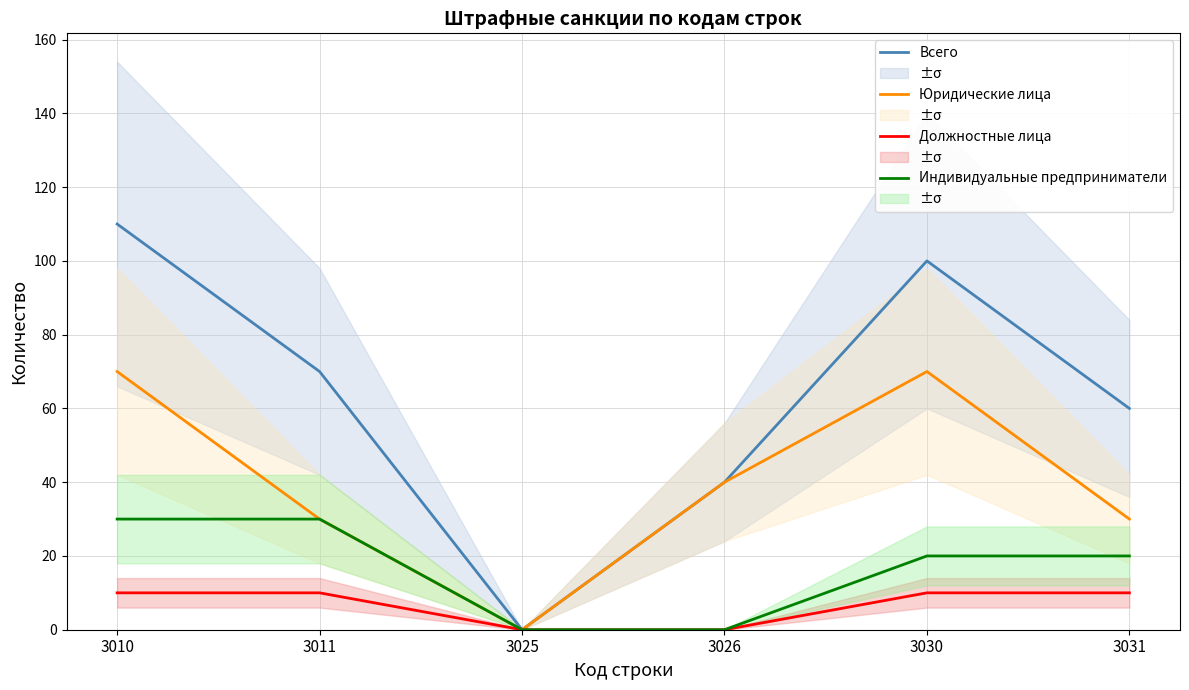

What is the total value across all series at 3011?

140